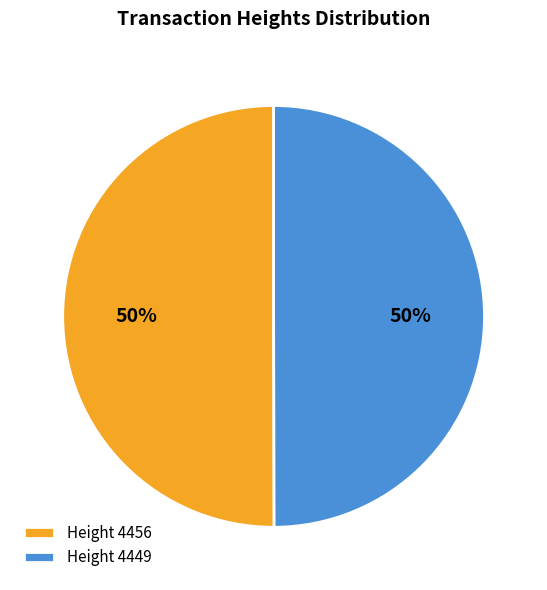

The Height 4456 slice represents 63% of the pie. True or false?

False